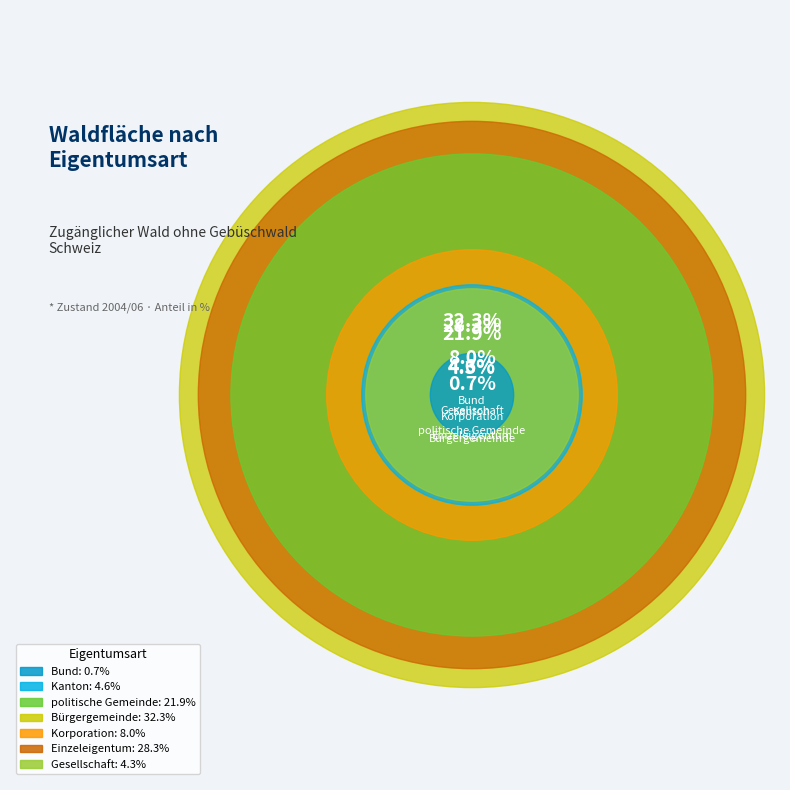

Count the number of slices in the pie.

7